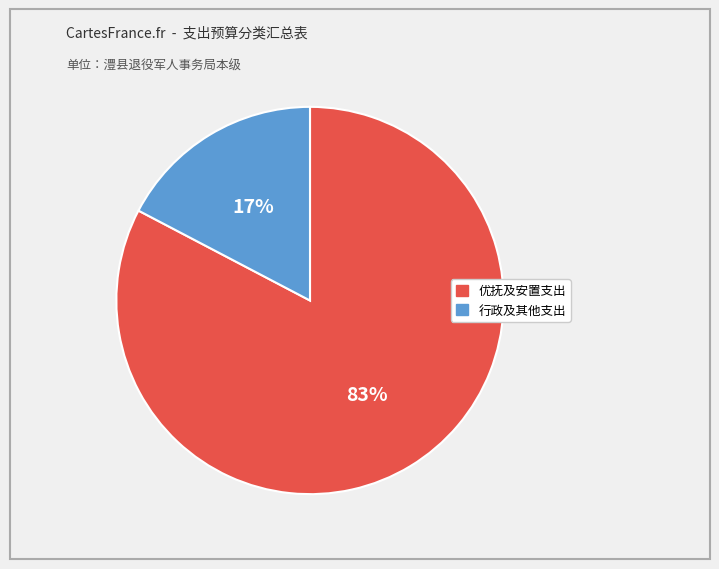

Is there a majority slice in this chart?

Yes